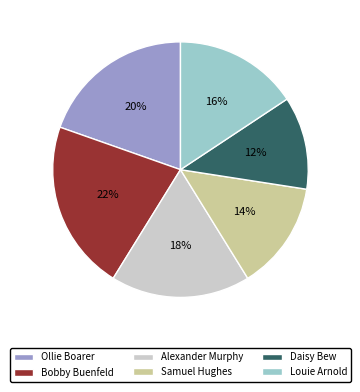

What is the smallest slice in the pie chart?

Daisy Bew